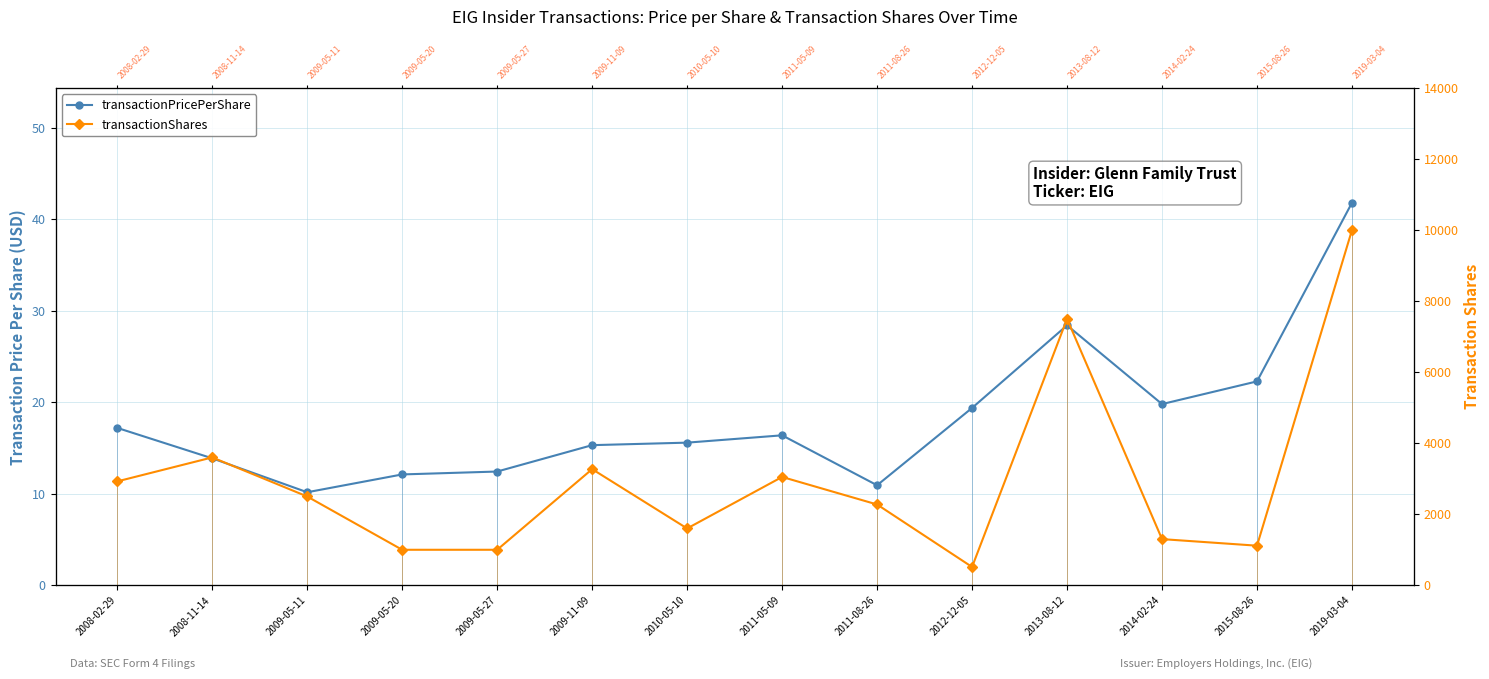

Rank the series by their maximum value, from lowest to highest.

transactionPricePerShare, transactionShares